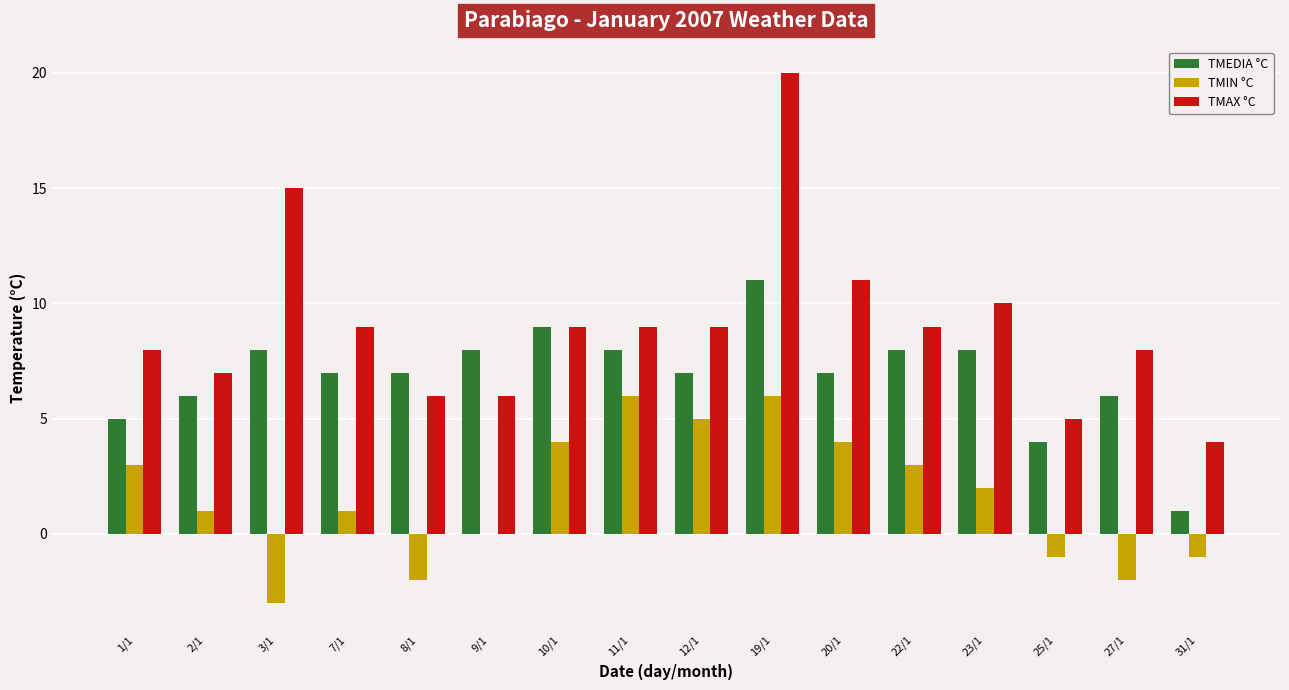

What is the highest value of the TMAX °C series?

20